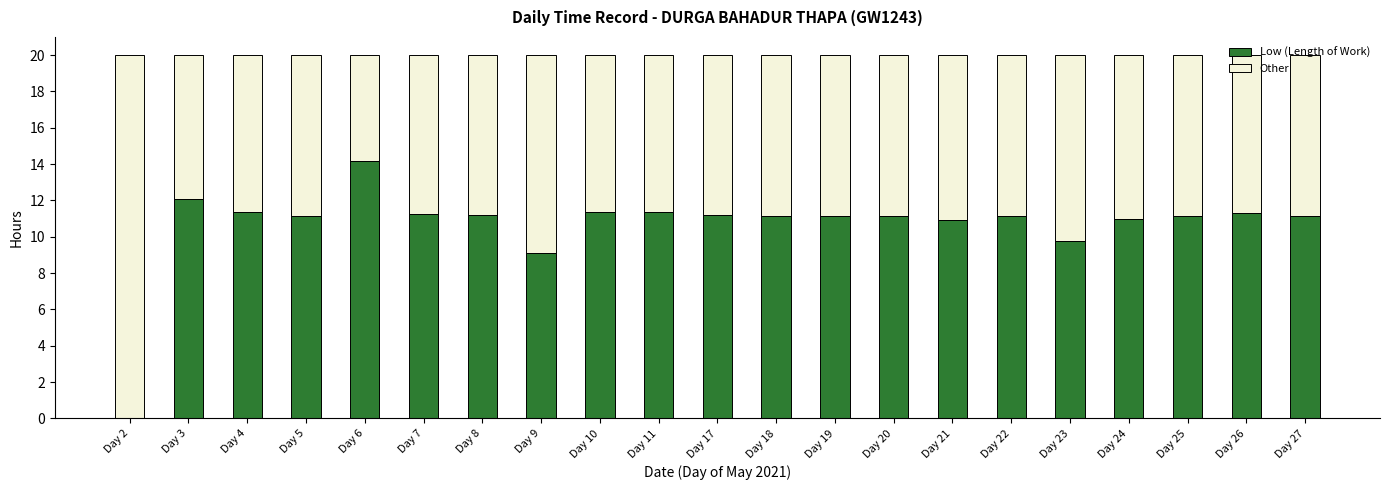

The Low (Length of Work) series shows 19.1 at Day 8. True or false?

False